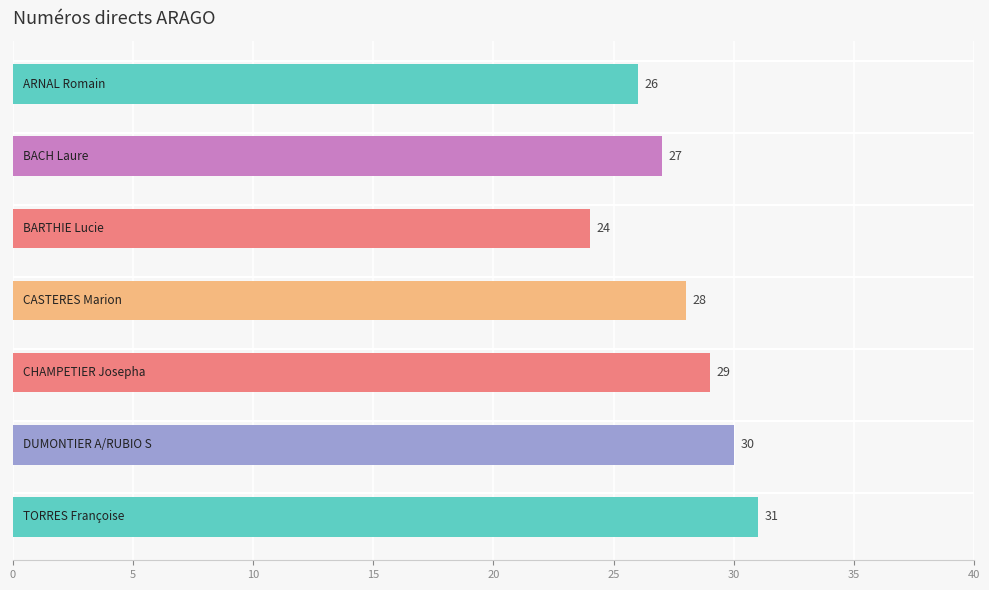

What is the sum of all values?

195